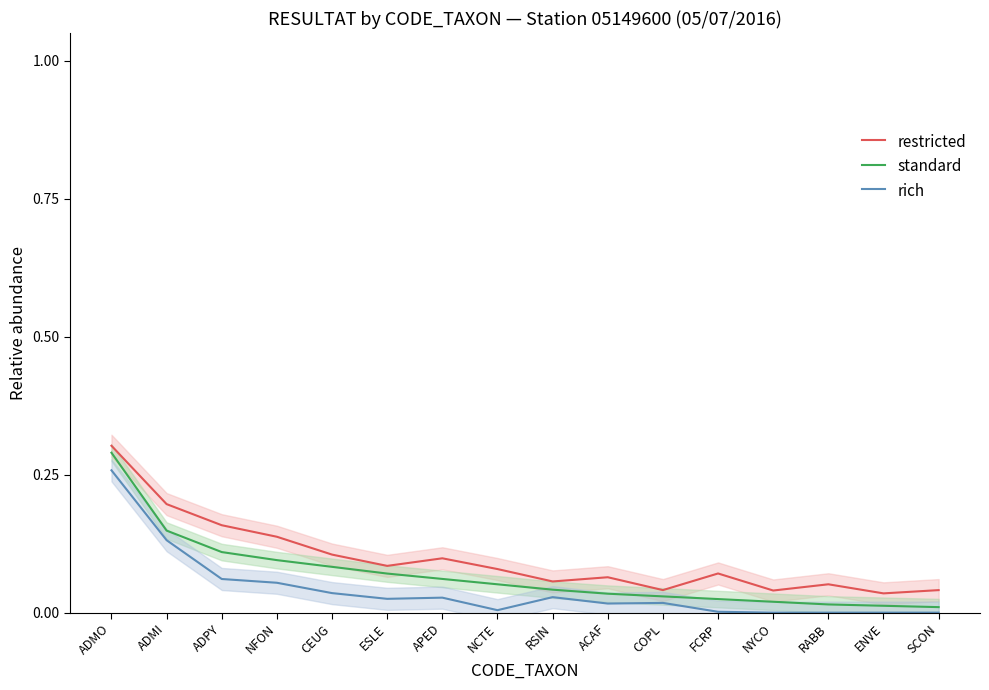

True or false: restricted and rich cross at least once.

False